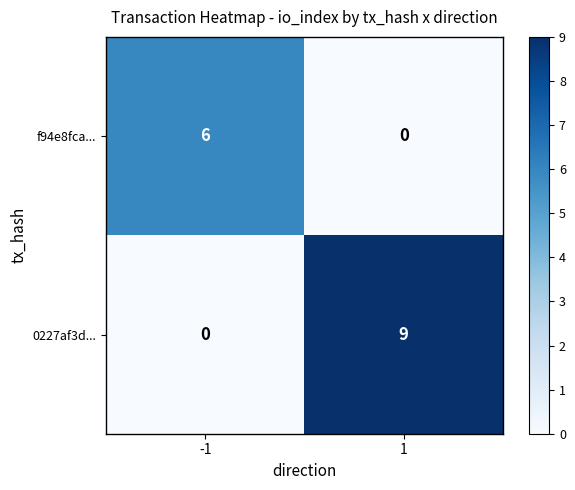

Reading left to right, transcribe all the data shown in this chart.

f94e8fca...: -1=6	1=0
0227af3d...: -1=0	1=9